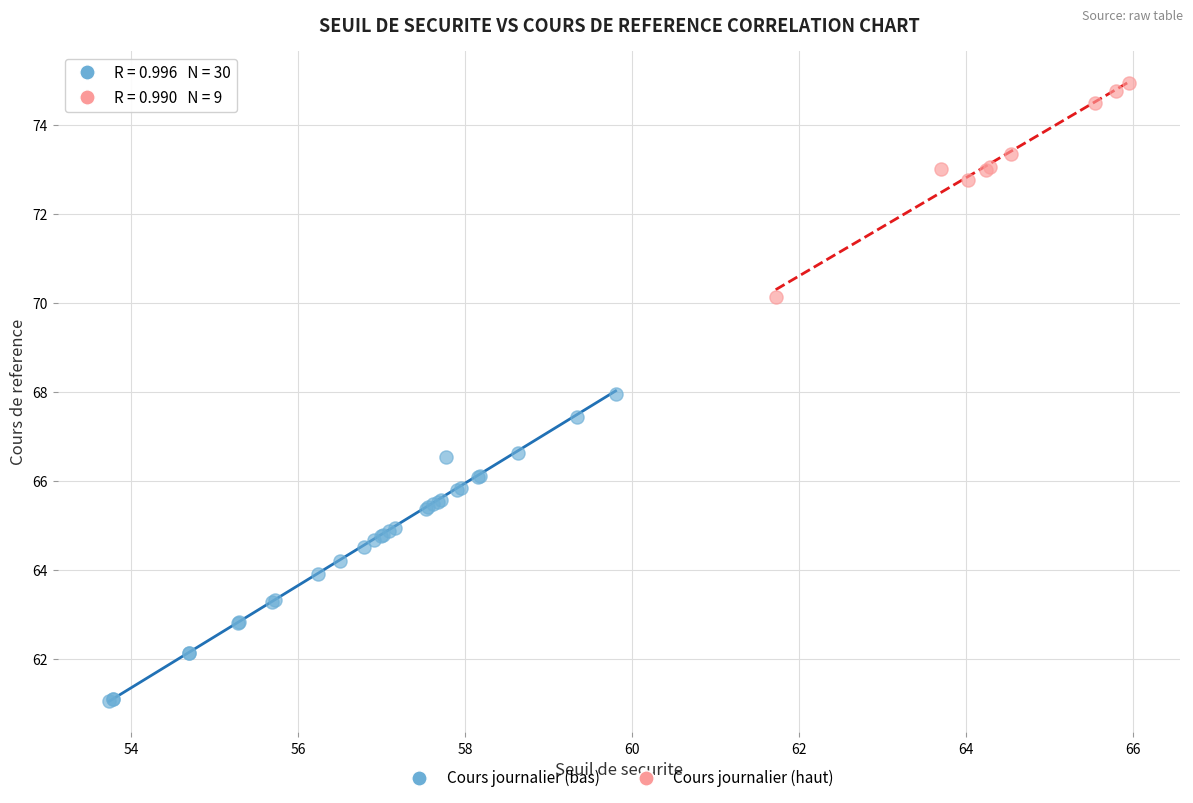

Which series contains the highest Y value?

Cours journalier (haut)